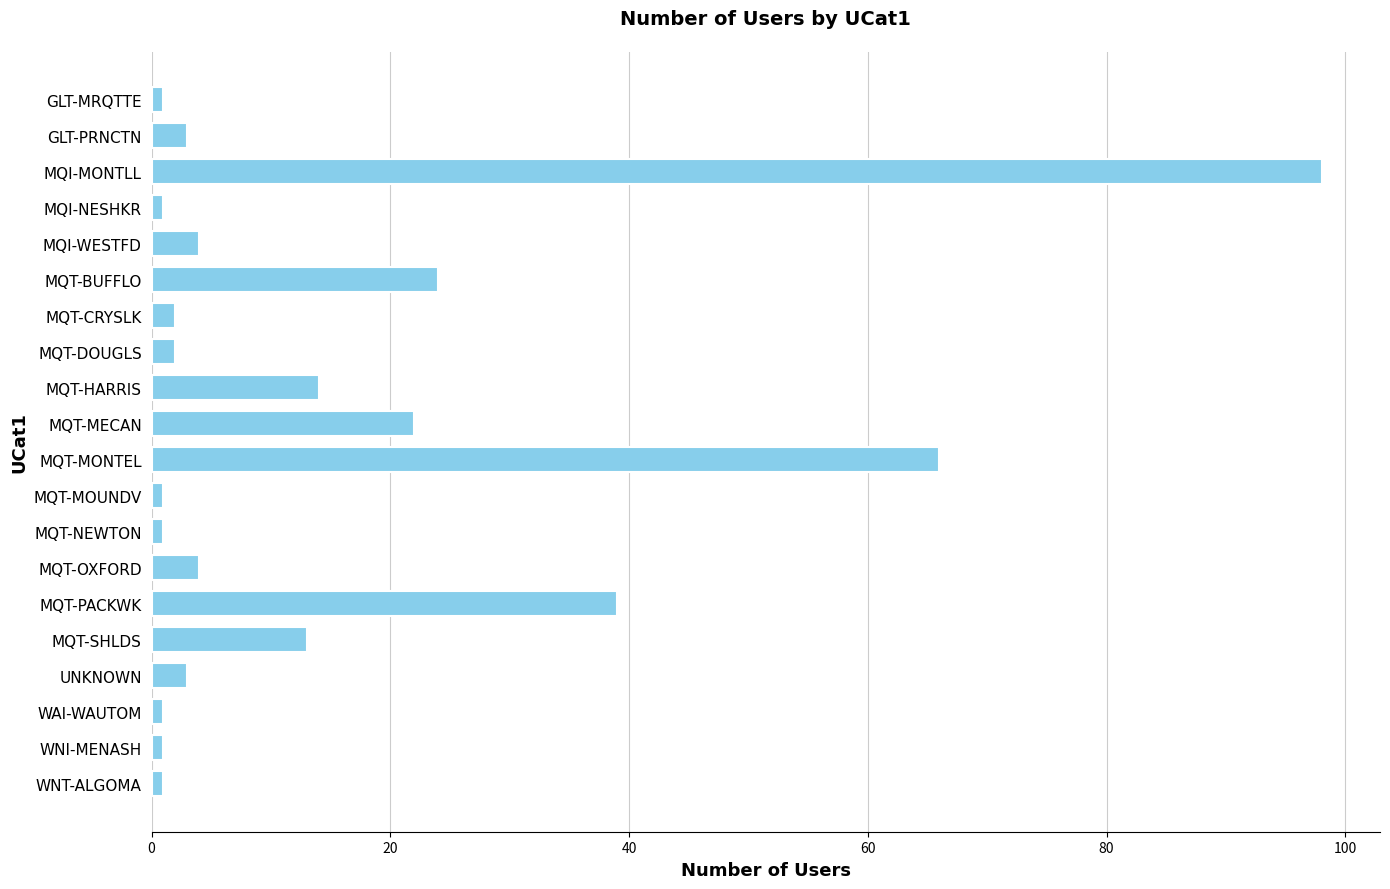

Reading top to bottom, transcribe all the data shown in this chart.

1	3	98	1	4	24	2	2	14	22	66	1	1	4	39	13	3	1	1	1